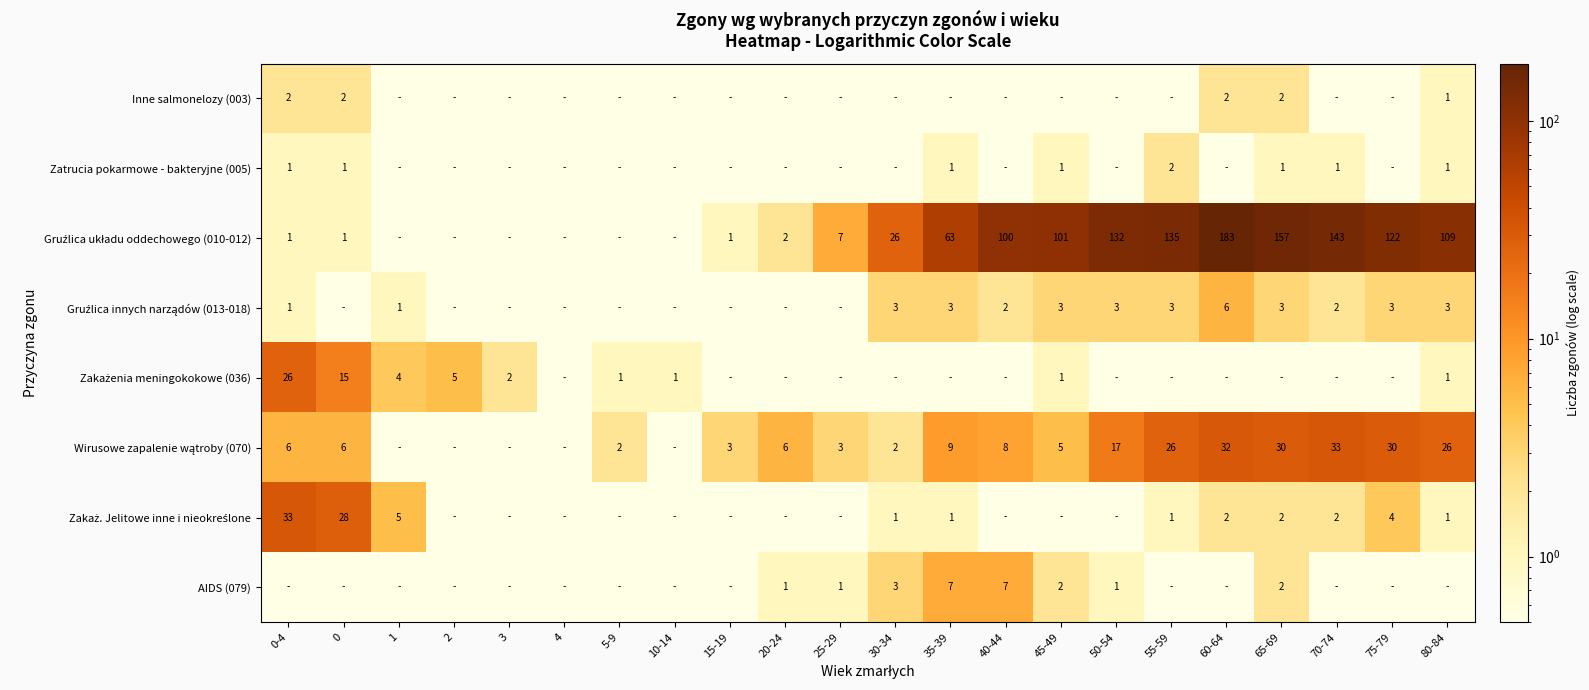

The value of Zatrucia pokarmowe - bakteryjne (005) at 70-74 is 1.8. True or false?

False